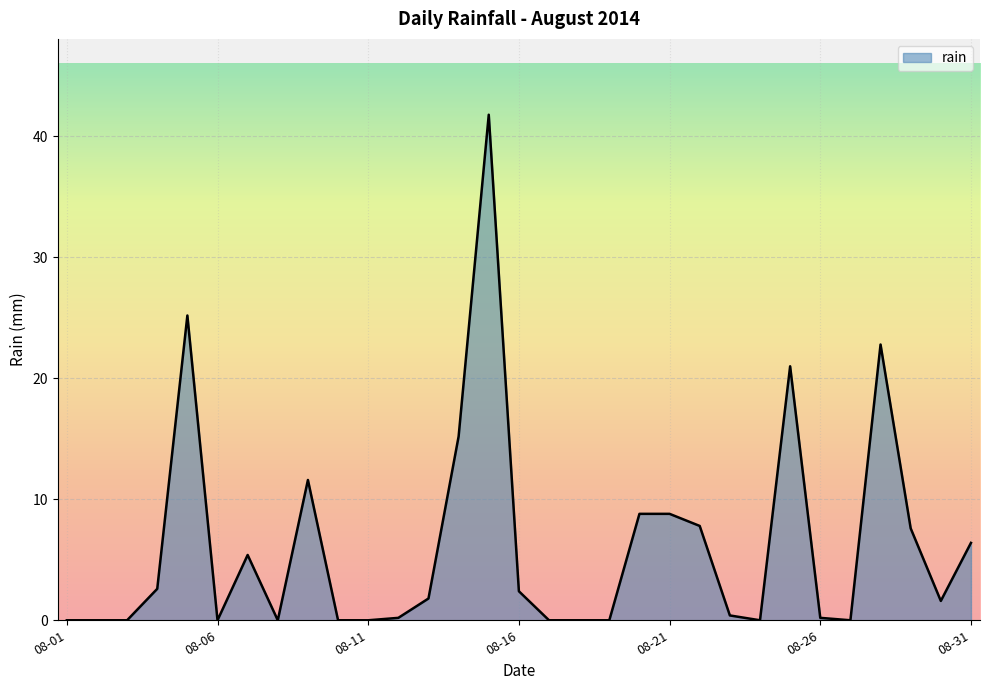

What is the difference between the maximum and minimum values?

41.8